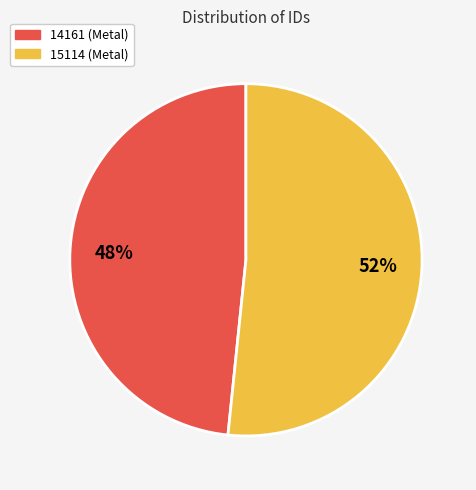

Is the sum of 15114 (Metal) and 14161 (Metal) greater than half?

Yes